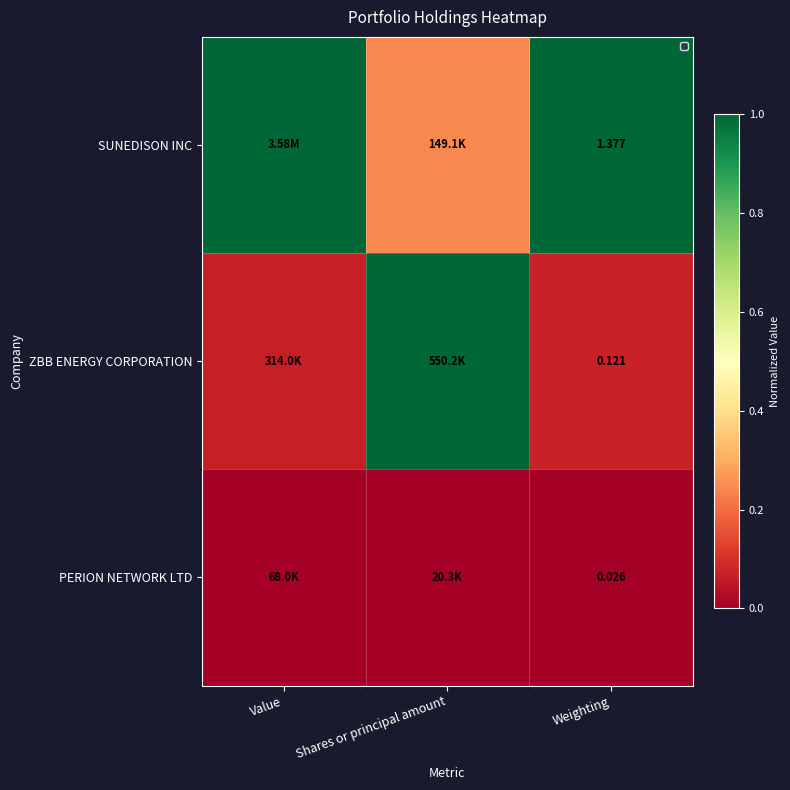

Rank the series at Weighting from highest to lowest value.

SUNEDISON INC, ZBB ENERGY CORPORATION, PERION NETWORK LTD